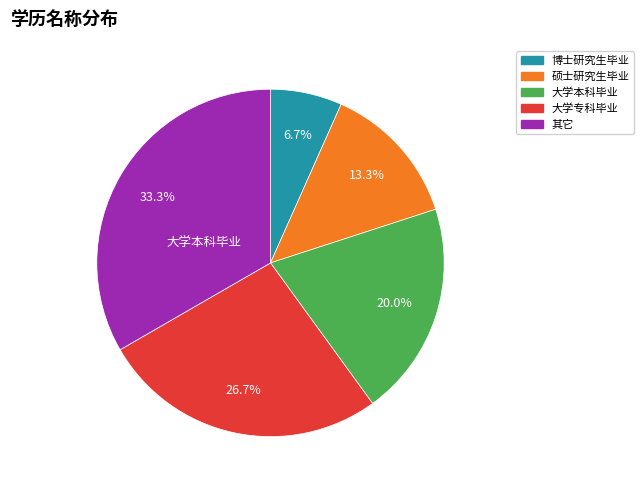

What is the smallest slice in the pie chart?

博士研究生毕业